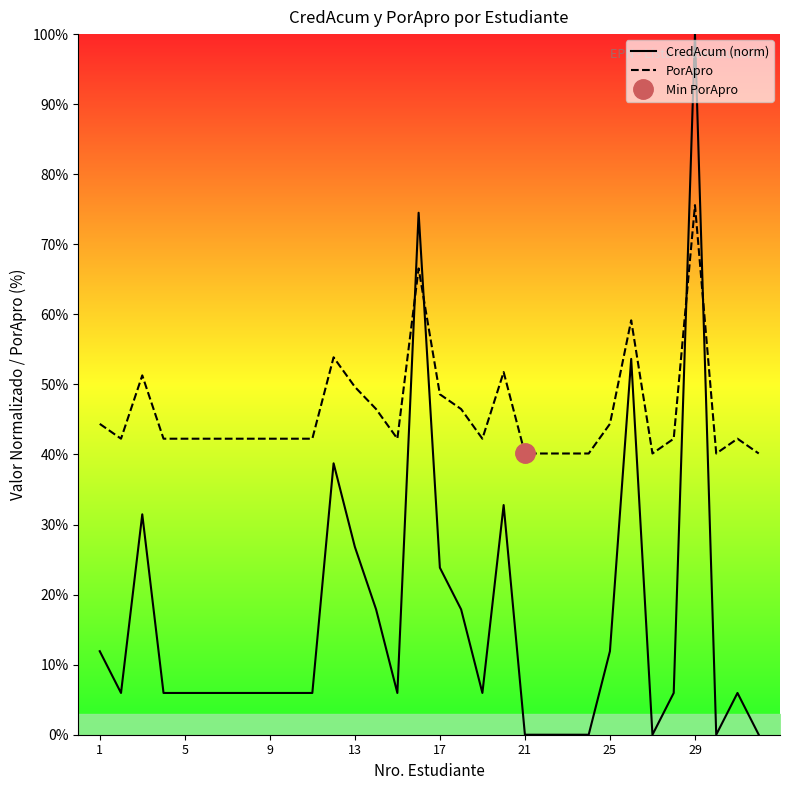

What is the maximum value for PorApro?

75.6